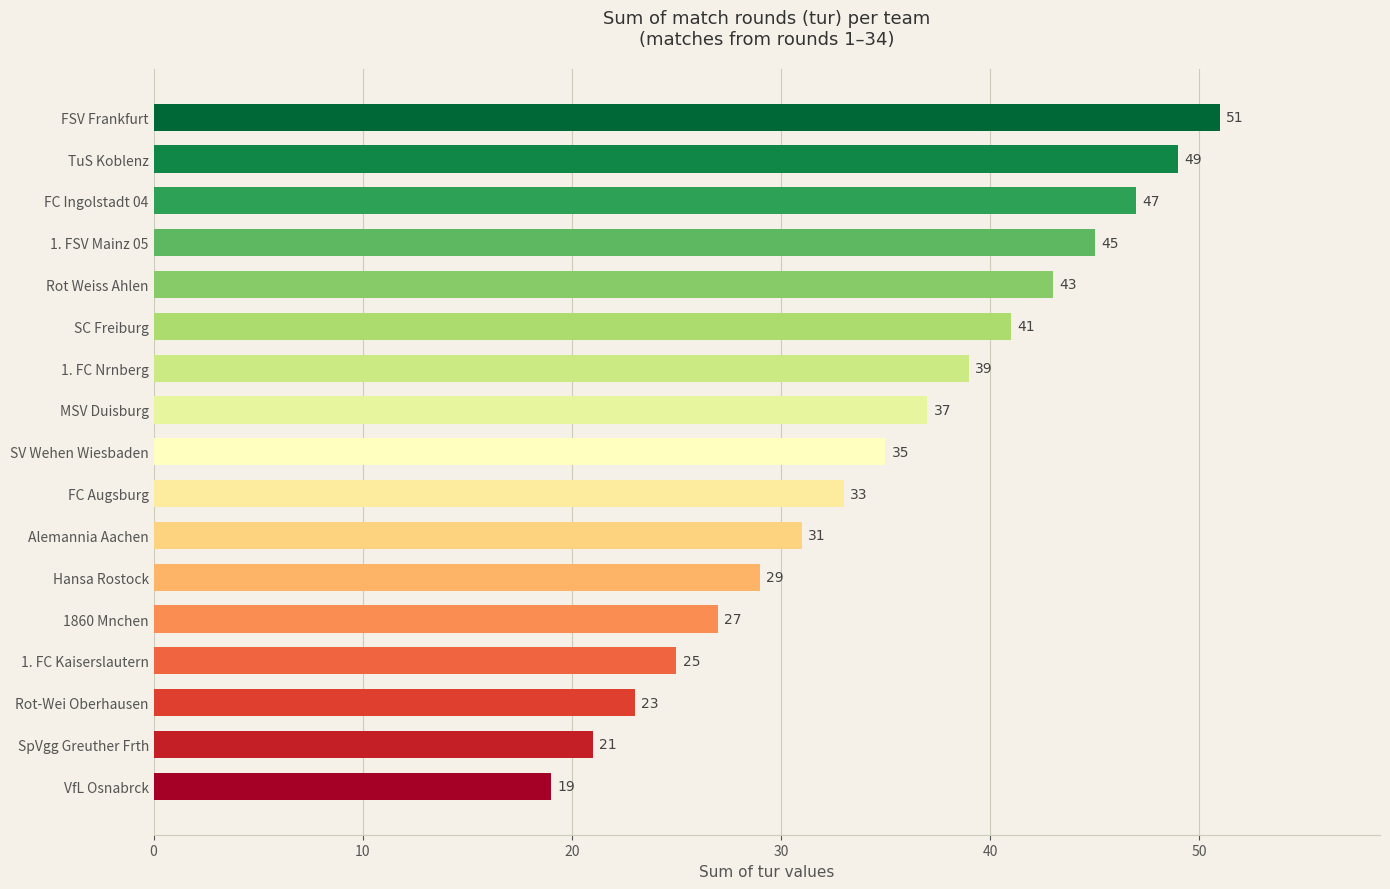

What value does the data have at MSV Duisburg?

37